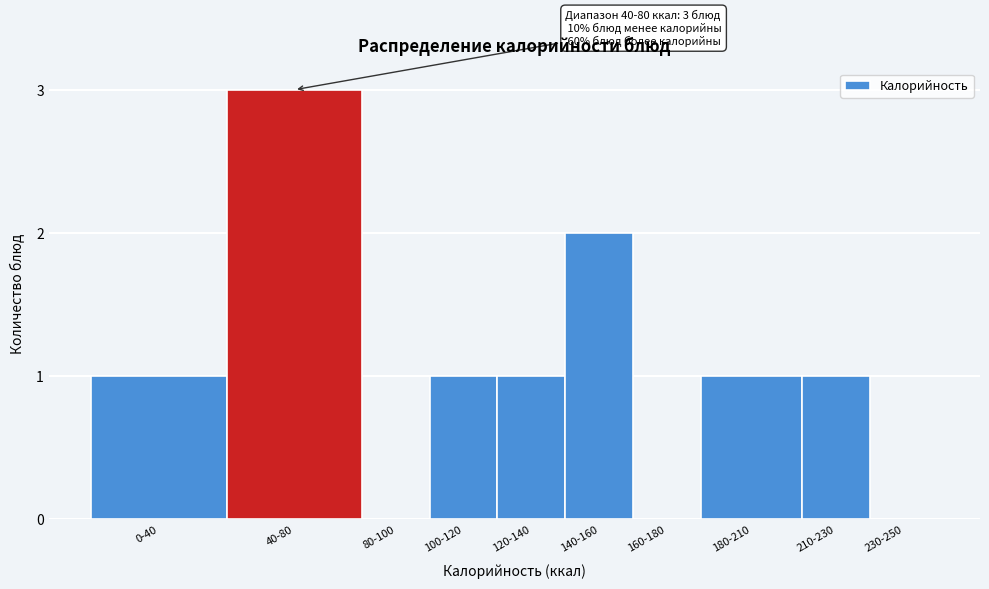

Reading left to right, transcribe all the data shown in this chart.

0-40=1	40-80=3	80-100=0	100-120=1	120-140=1	140-160=2	160-180=0	180-210=1	210-230=1	230-250=0